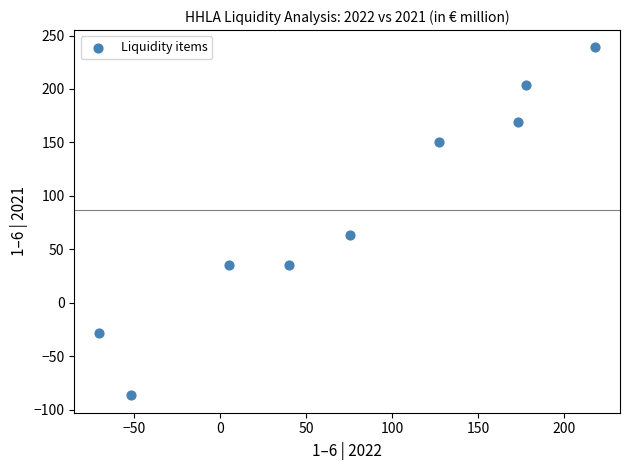

What is the range of Y values (max minus min)?

325.5